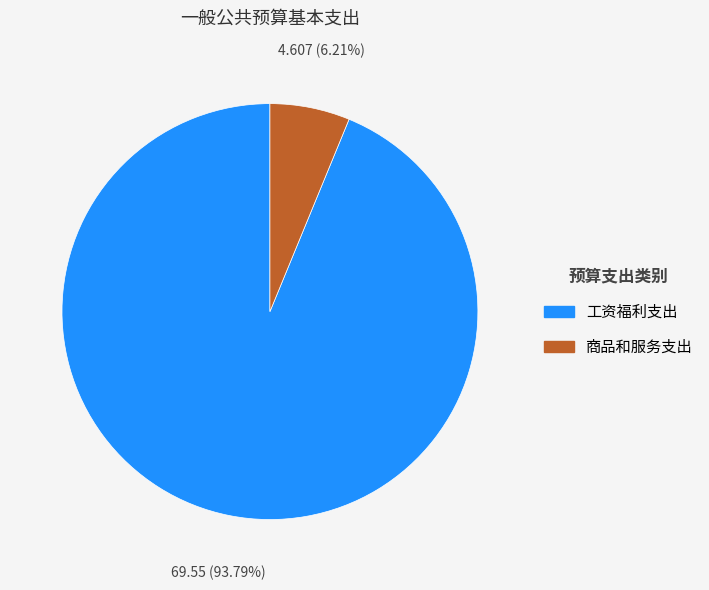

Between 工资福利支出 and 商品和服务支出, which is larger?

工资福利支出